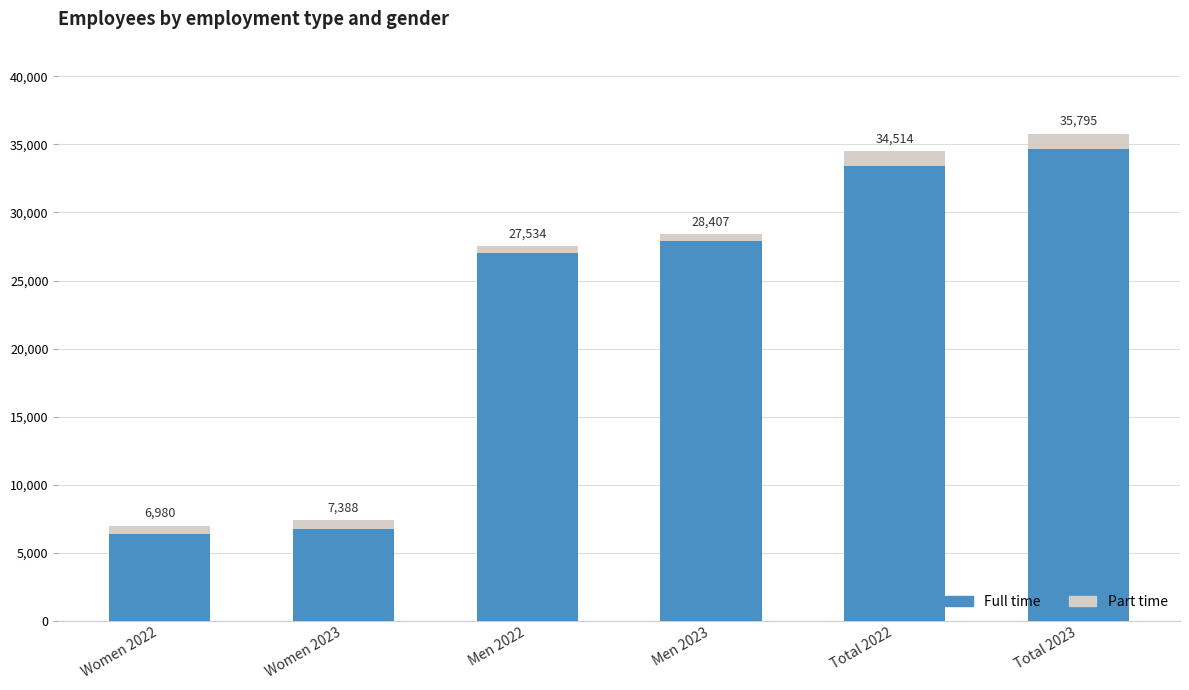

List the series in order of their peak value, highest first.

Full time, Part time